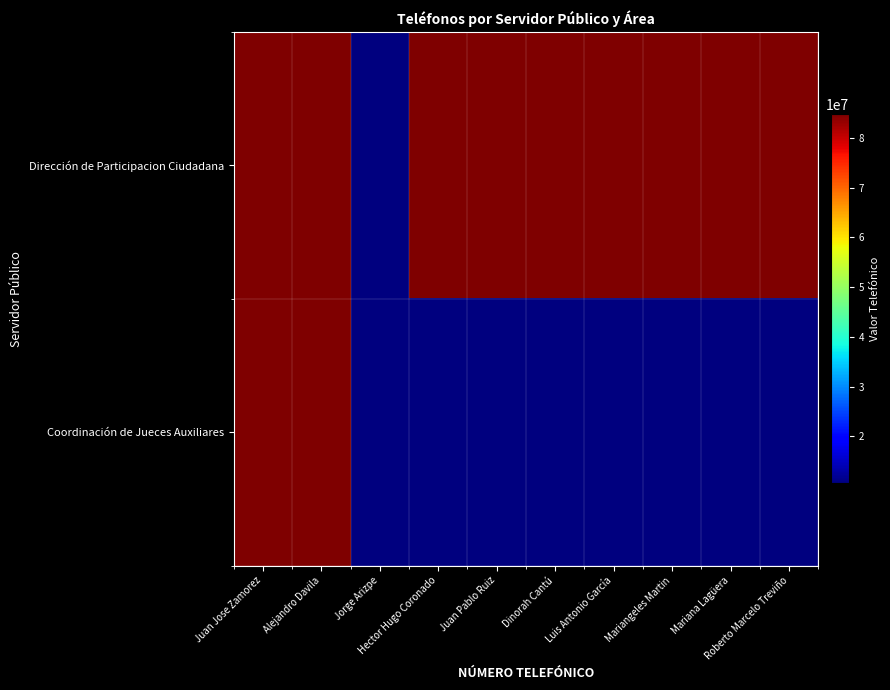

Between Alejandro Davila and Hector Hugo Coronado, which is larger?

Alejandro Davila